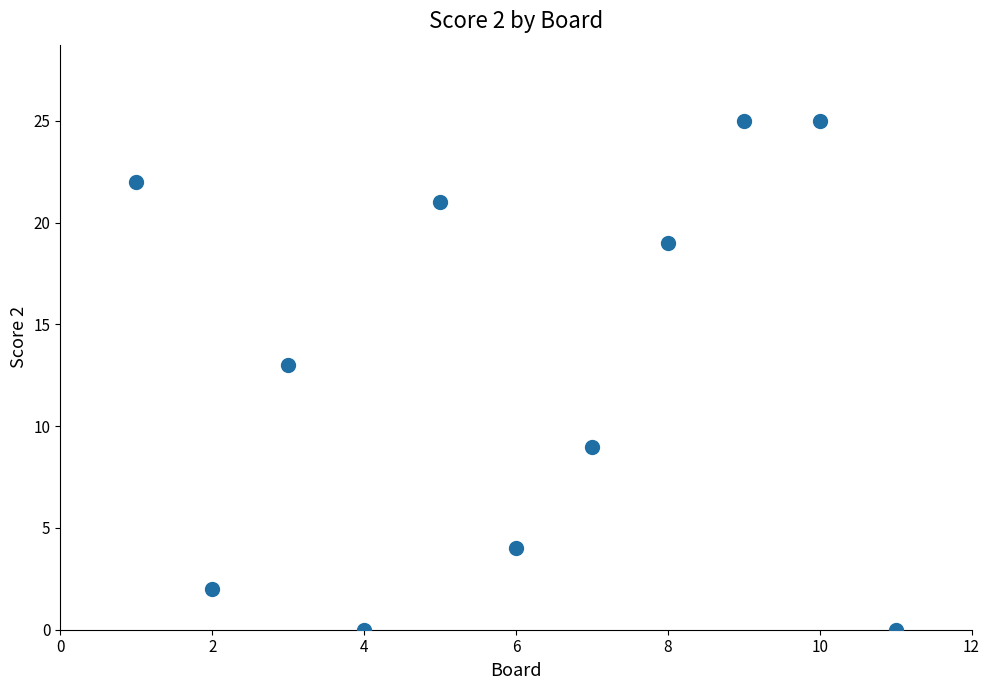

What is the average X value?

6